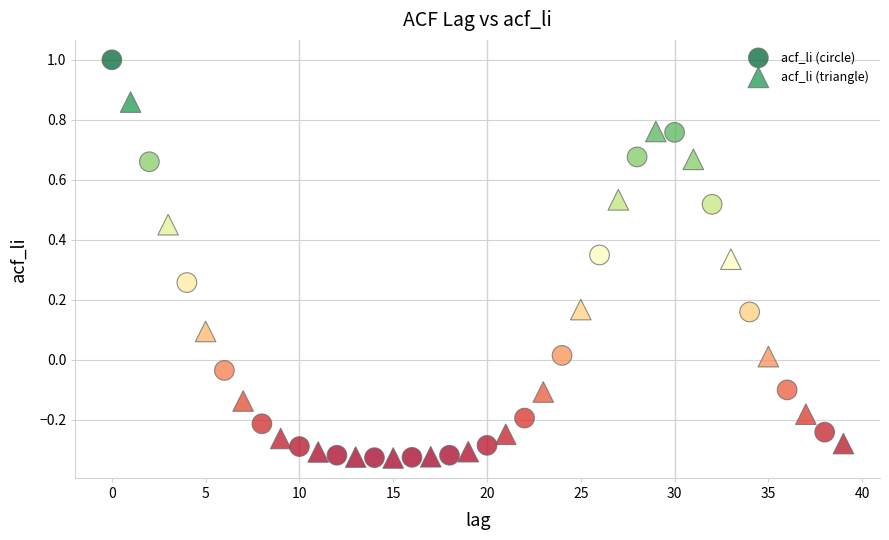

What are all the series names shown in the legend?

acf_li (circle), acf_li (triangle)